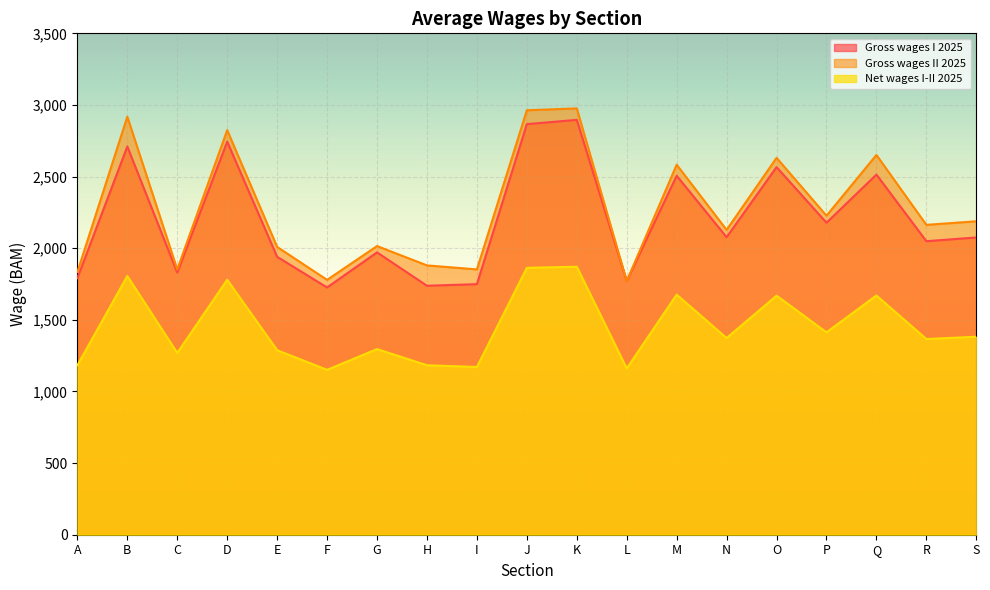

At which category does Gross wages I 2025 reach its first local peak?

B